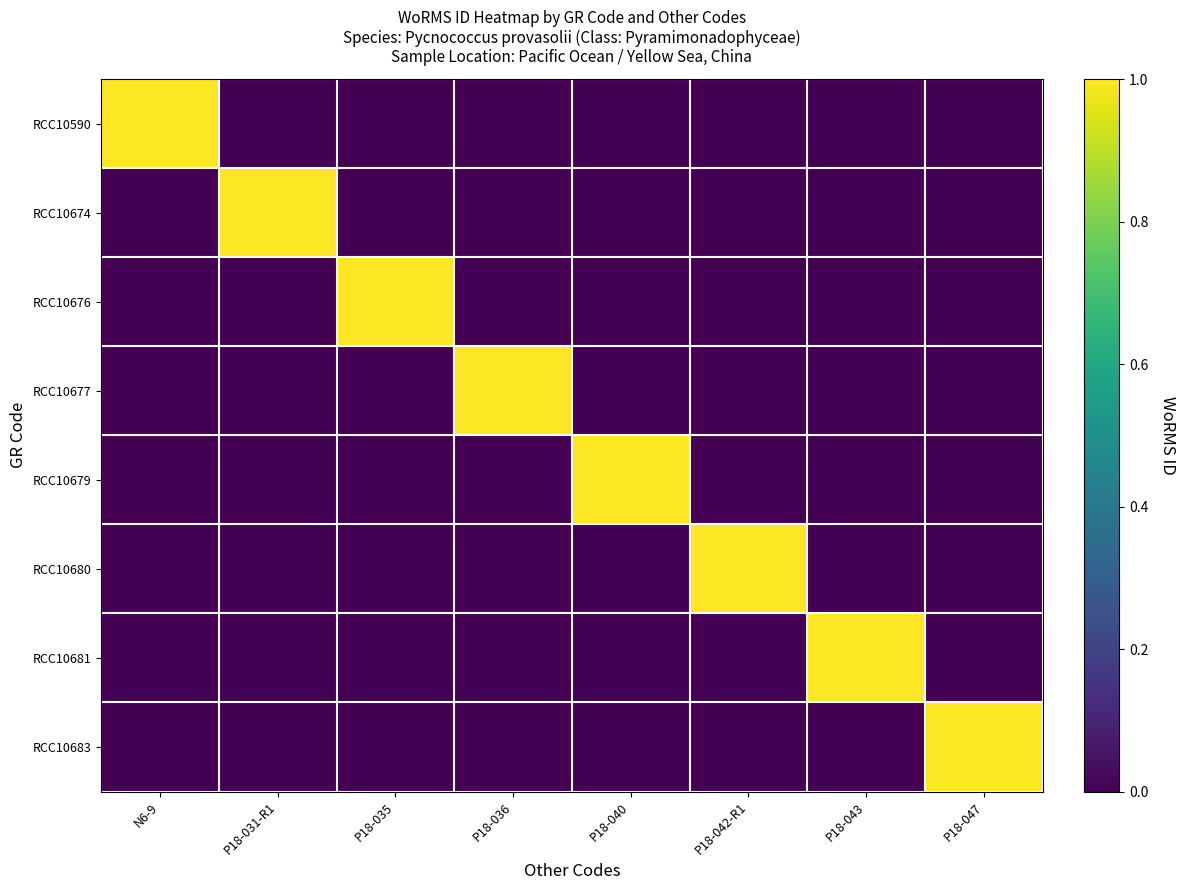

Which category has the highest value across all series?

N6-9